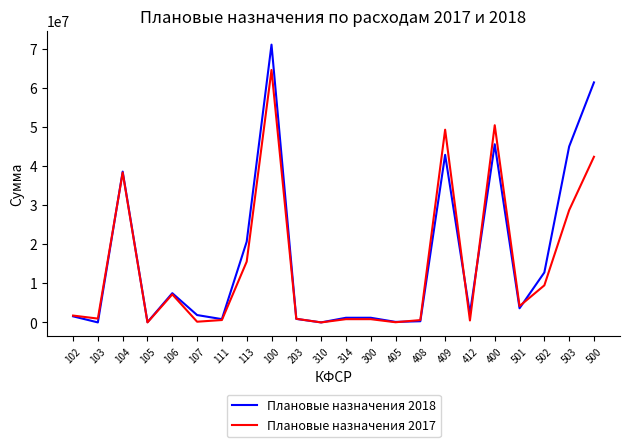

Is it true that Плановые назначения 2018 equals 22703064 at 104?

False